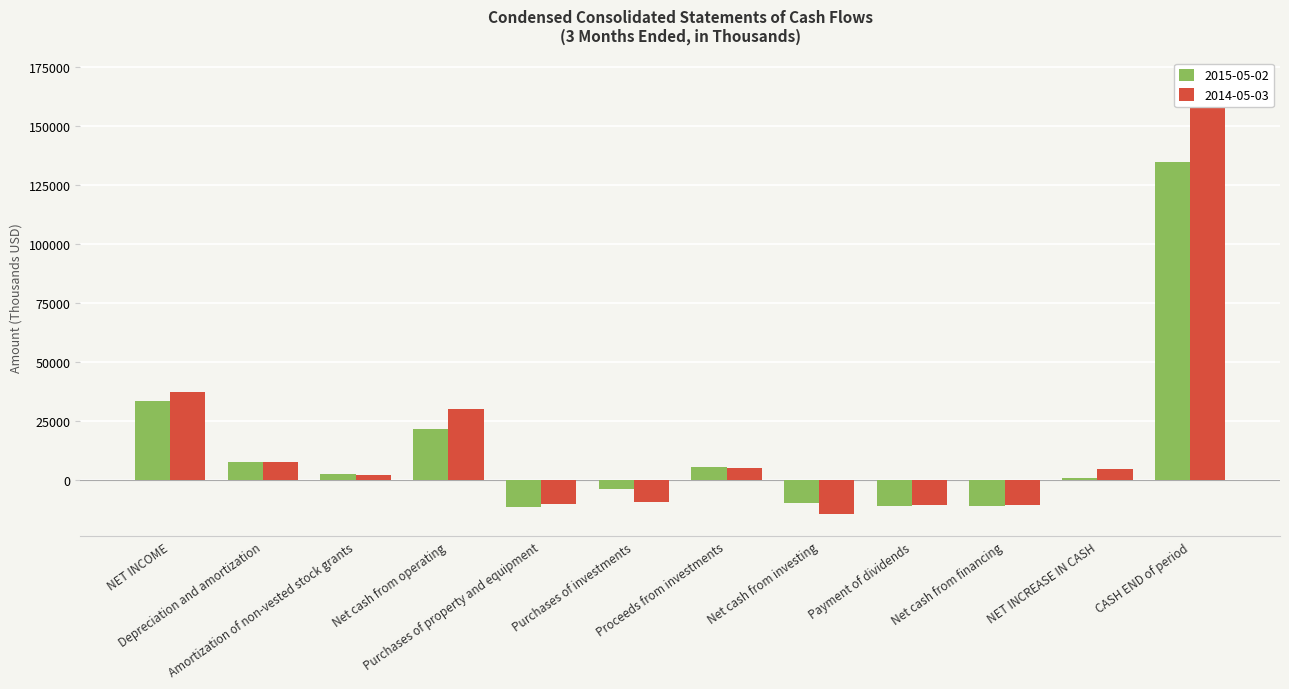

Between Amortization of non-vested stock grants and CASH END of period, which series saw the biggest shift?

2014-05-03